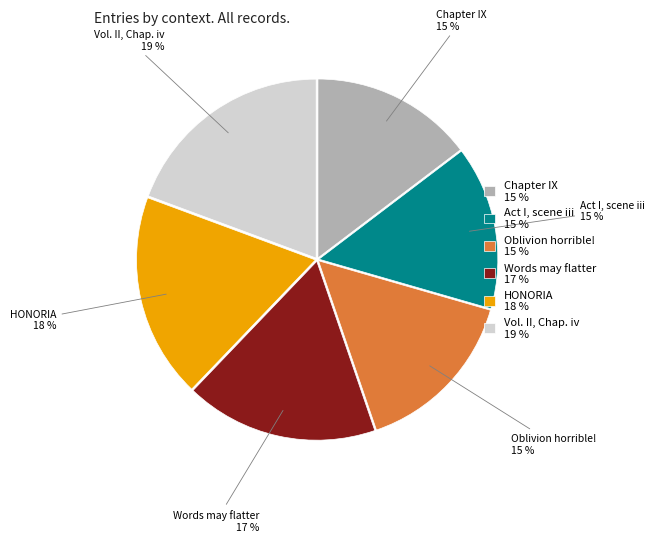

To the nearest percent, what is the average slice percentage?

17%